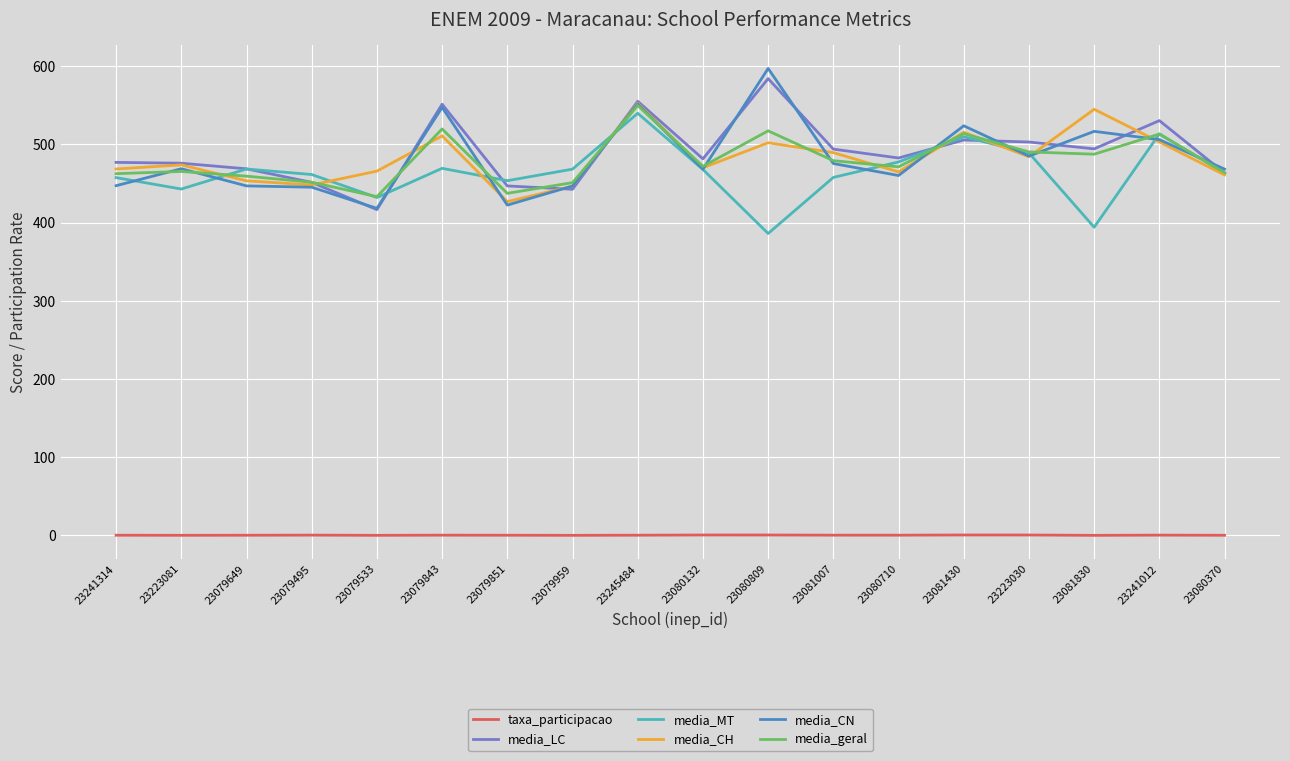

True or false: media_geral has a value of 465.3 at 23223081.

True